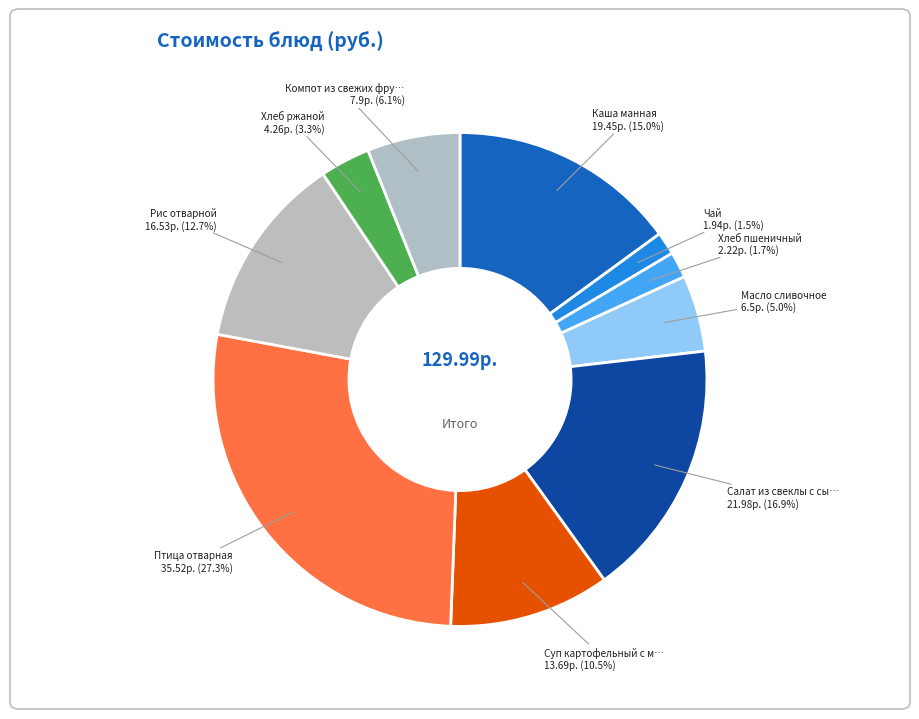

Which slice is the largest?

Птица отварная